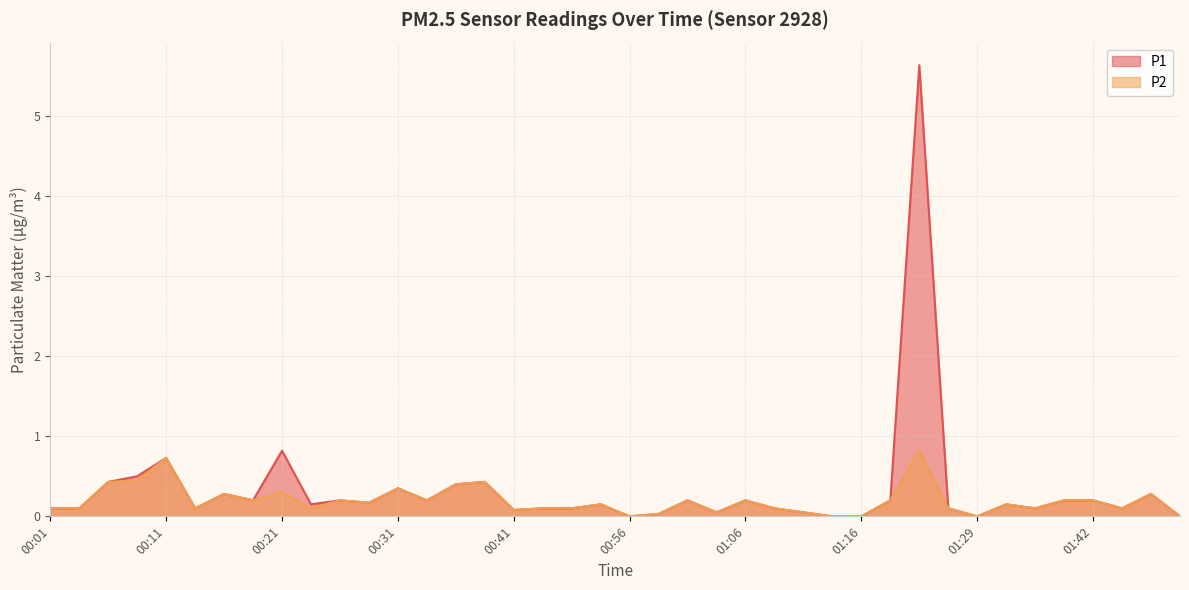

How many values in the P1 series exceed 0?

35